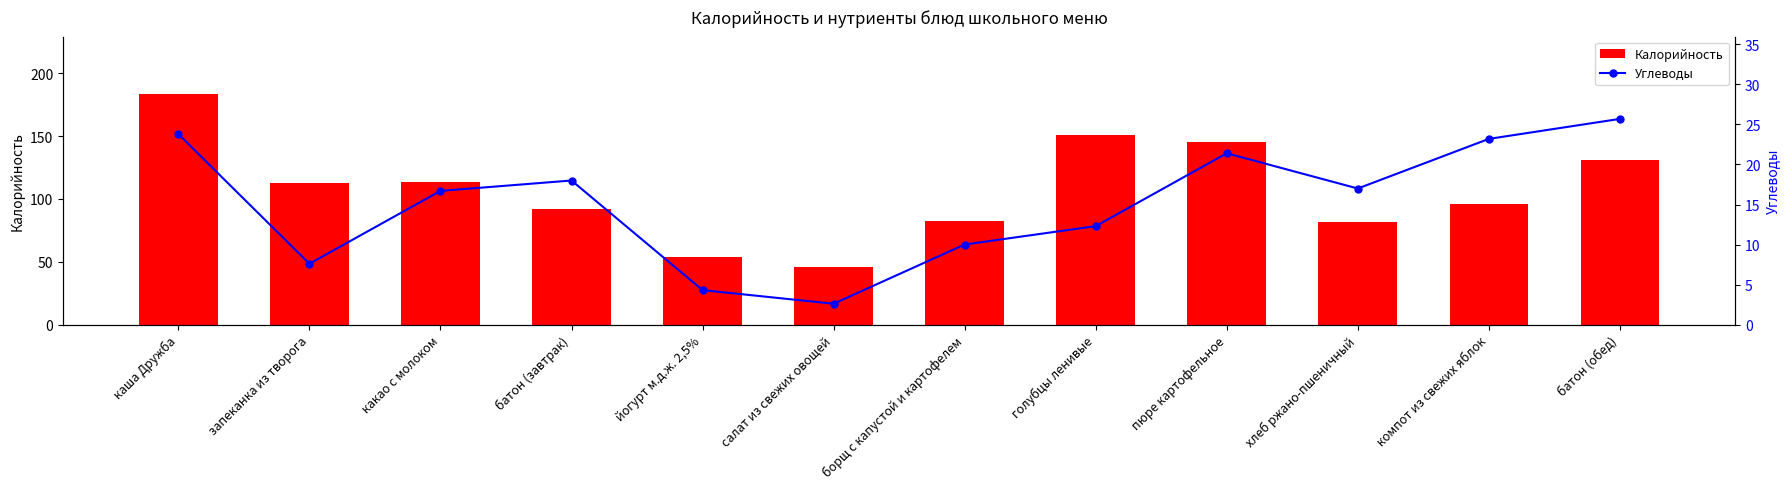

Reading right to left, extract all data points from this chart.

Калорийность: 131.0	95.6	81.6	145.7	151.2	82.5	46.1	53.7	91.7	113.2	112.7	183.4
Углеводы: 25.7	23.2	17.0	21.4	12.3	10.0	2.6	4.3	18.0	16.7	7.6	23.8